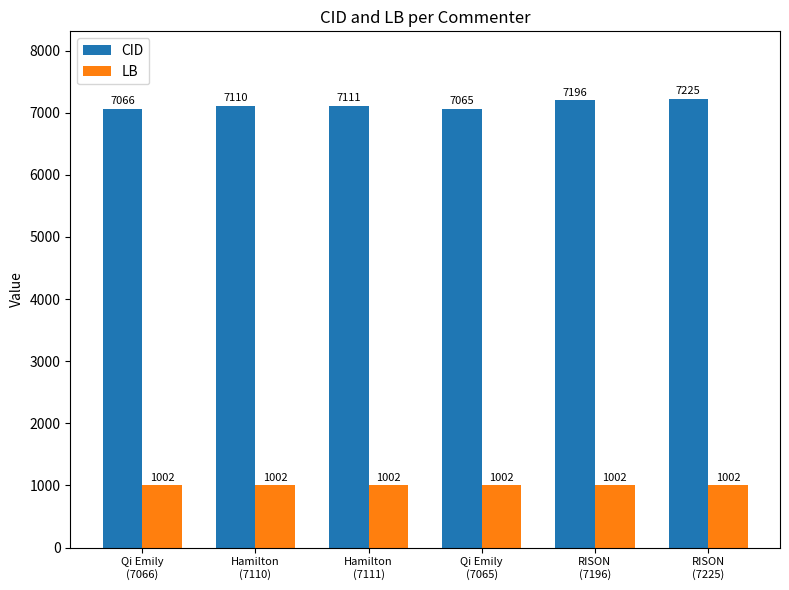

Which series has the widest spread of values?

CID